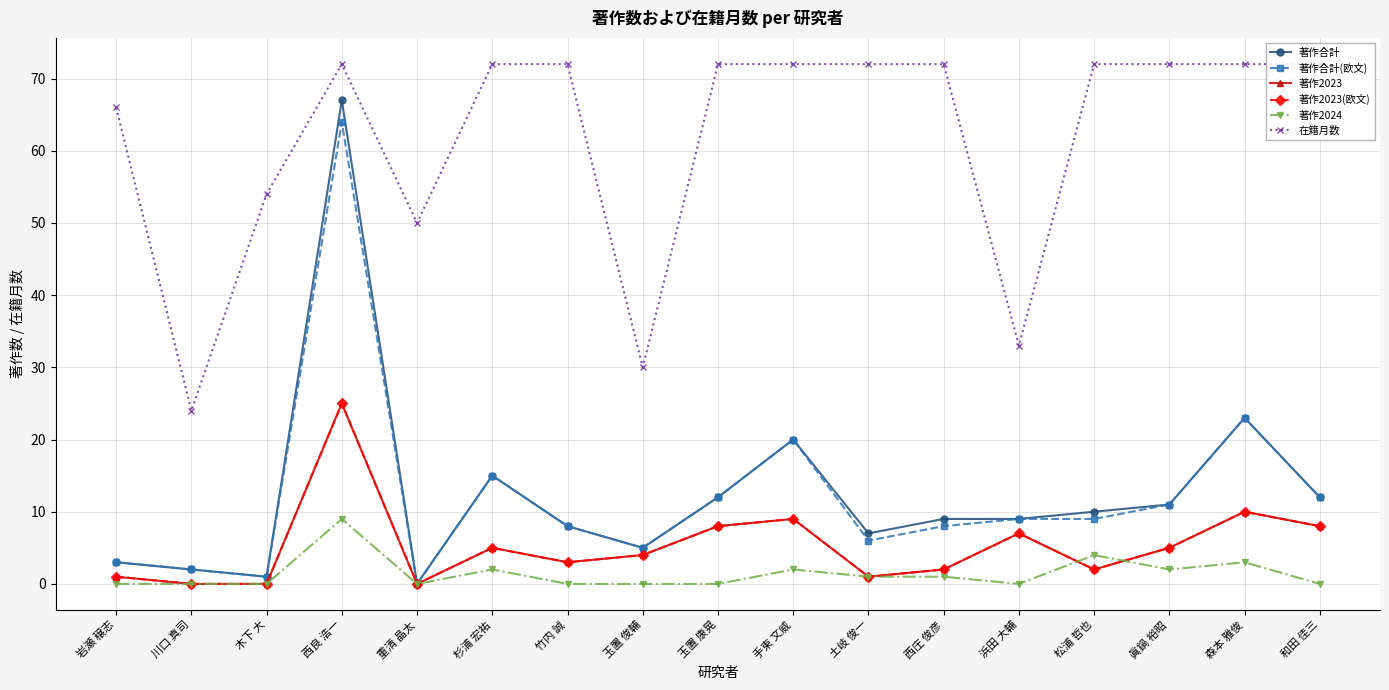

Is this an area chart (filled region under the line)?

No